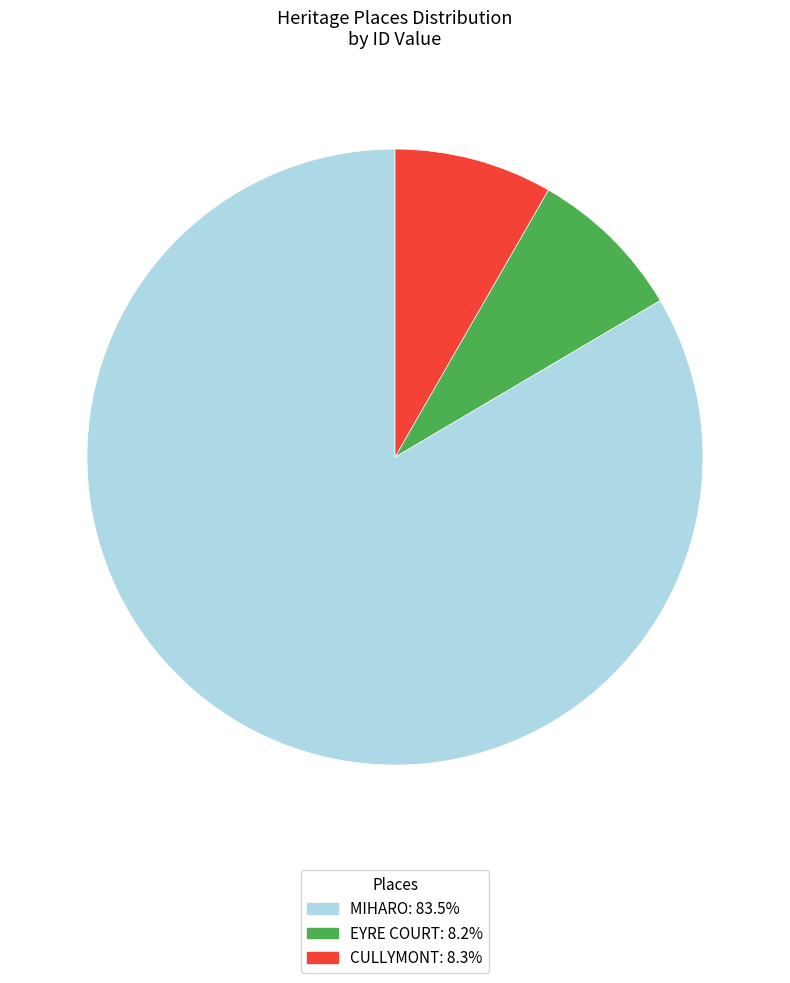

What is the largest slice in the pie chart?

MIHARO